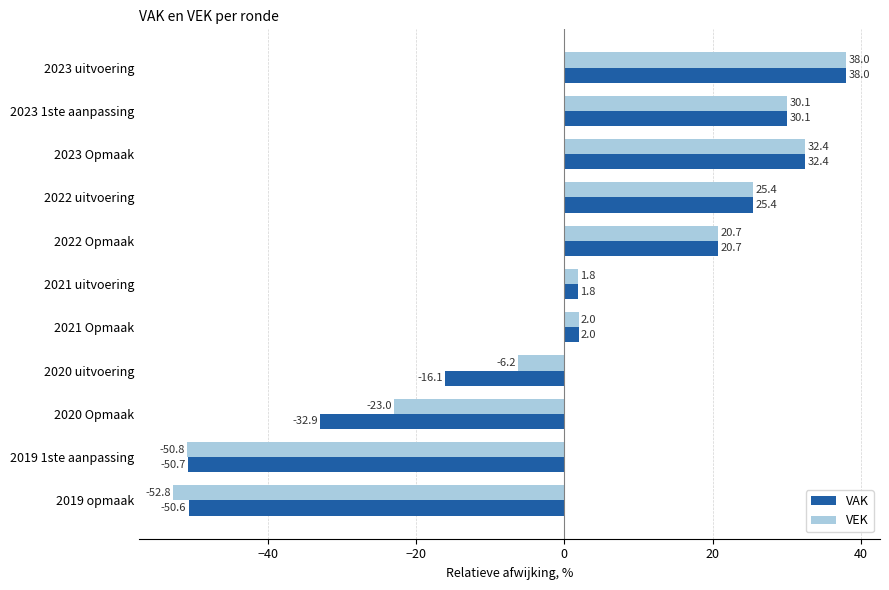

The VAK series shows 16.8 at 2023 uitvoering. True or false?

False